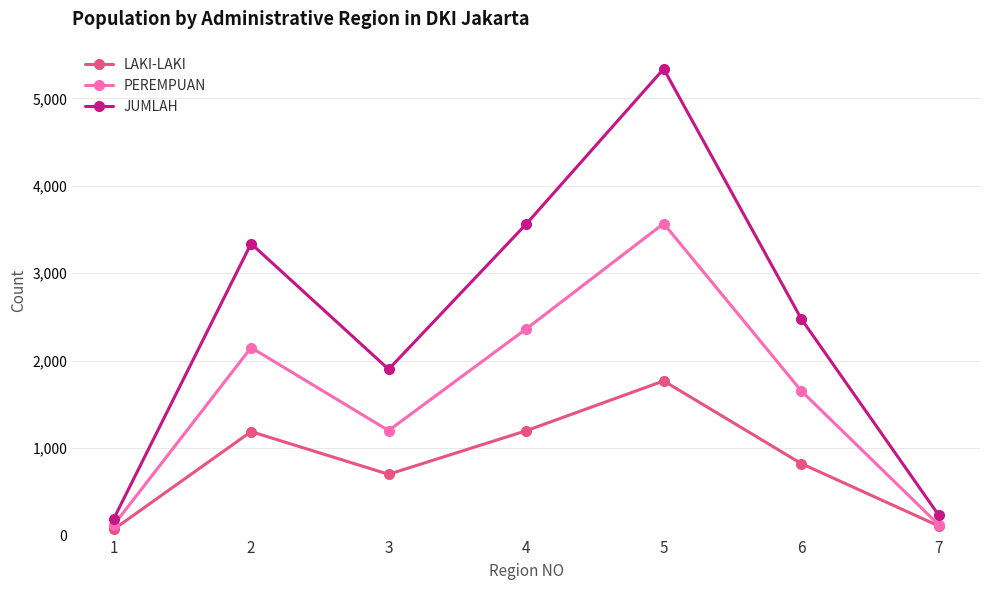

Is the value of PEREMPUAN at 3 greater than the value of JUMLAH at 3?

No